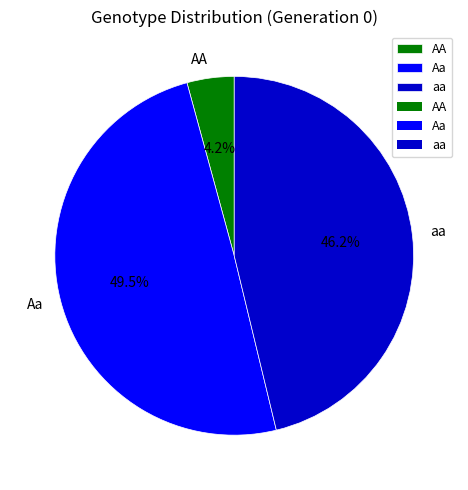

Rank the categories by value from lowest to highest.

AA, aa, Aa